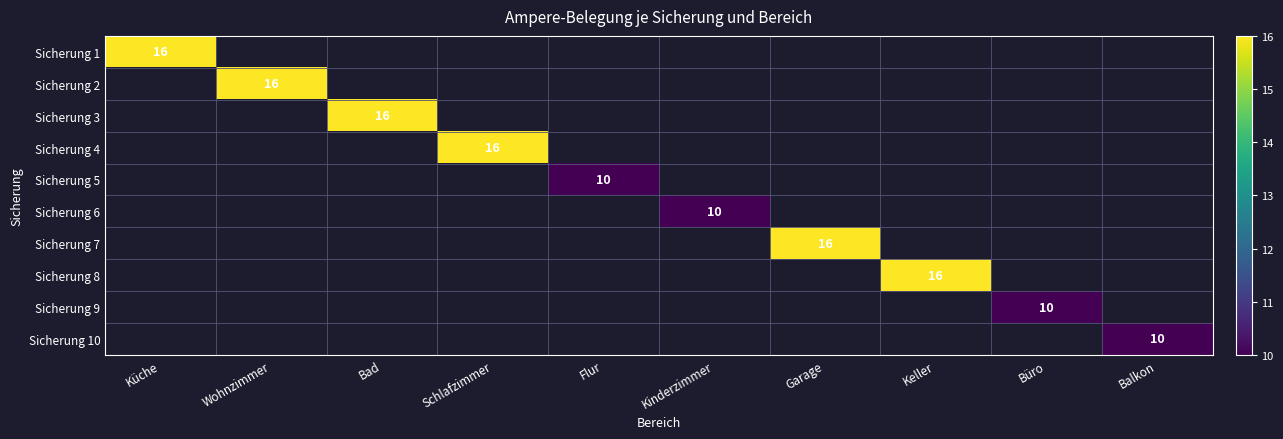

The Sicherung 2 series shows 26 at Wohnzimmer. True or false?

False